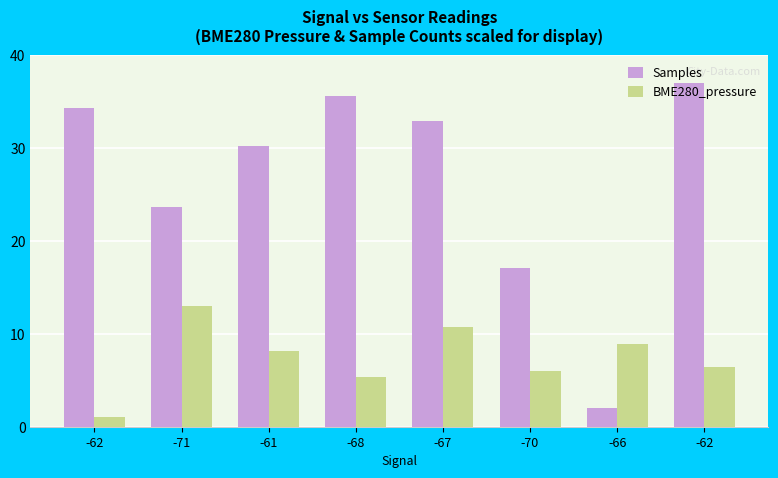

What is the difference between the Samples values at -67 and -70?

15.8